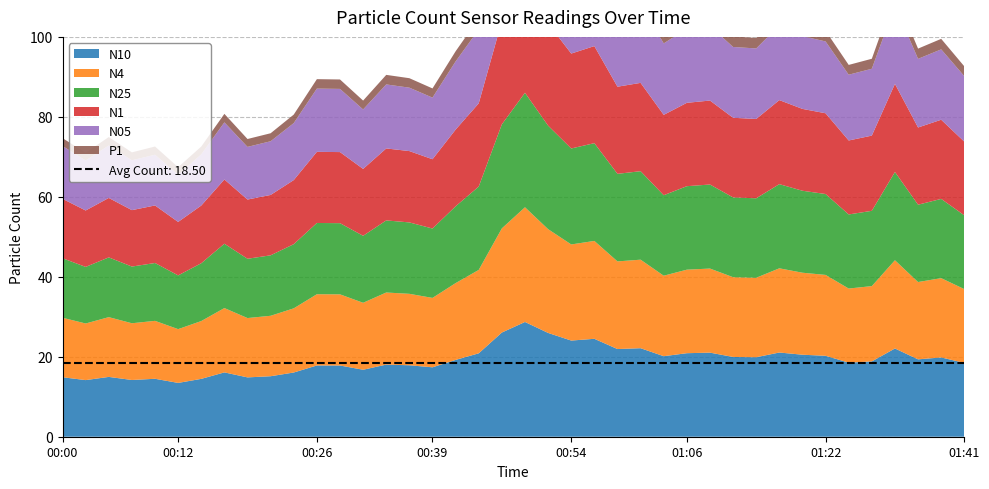

Reading left to right, extract all data points from this chart.

N10: 14.9	14.2	15.0	14.2	14.5	13.5	14.5	16.1	14.8	15.1	16.1	17.8	17.8	16.8	18.0	17.9	17.4	19.2	20.9	26.1	28.7	26.0	24.1	24.5	21.9	22.1	20.1	20.9	21.0	19.9	19.9	21.1	20.5	20.2	18.5	18.8	22.1	19.4	19.8	18.5
N4: 14.9	14.2	14.9	14.2	14.5	13.4	14.5	16.1	14.8	15.1	16.1	17.8	17.8	16.8	18.0	17.9	17.4	19.2	20.9	26.1	28.7	25.9	24.0	24.5	21.9	22.1	20.1	20.9	21.0	19.9	19.9	21.1	20.5	20.2	18.5	18.8	22.1	19.3	19.8	18.5
N25: 14.9	14.2	14.9	14.2	14.5	13.4	14.5	16.1	14.8	15.1	16.1	17.8	17.8	16.8	18.0	17.9	17.4	19.2	20.9	26.0	28.6	25.9	24.0	24.4	21.9	22.1	20.1	20.9	21.0	19.9	19.9	21.1	20.5	20.2	18.5	18.8	22.1	19.3	19.8	18.4
N1: 14.9	14.1	14.9	14.1	14.4	13.4	14.4	16.1	14.8	15.1	16.0	17.8	17.8	16.7	18.0	17.8	17.3	19.2	20.8	25.8	28.3	25.5	23.7	24.3	21.8	22.1	20.1	20.9	21.0	19.9	19.8	21.0	20.5	20.2	18.5	18.8	22.0	19.3	19.8	18.4
N05: 13.2	12.5	13.1	12.5	12.7	11.8	12.8	14.3	13.2	13.4	14.2	15.8	15.8	14.9	16.0	15.9	15.4	17.1	18.5	22.7	24.6	22.2	20.7	21.4	19.2	19.6	17.9	18.5	18.7	17.7	17.6	18.7	18.2	18.0	16.4	16.7	19.6	17.2	17.6	16.4
P1: 2.0	1.9	2.1	2.0	2.0	1.9	1.9	2.1	2.0	2.0	2.1	2.4	2.4	2.2	2.4	2.4	2.3	2.5	2.8	3.8	4.5	4.1	3.7	3.5	3.1	3.0	2.7	2.8	2.8	2.6	2.6	2.8	2.7	2.7	2.5	2.5	2.9	2.6	2.6	2.5